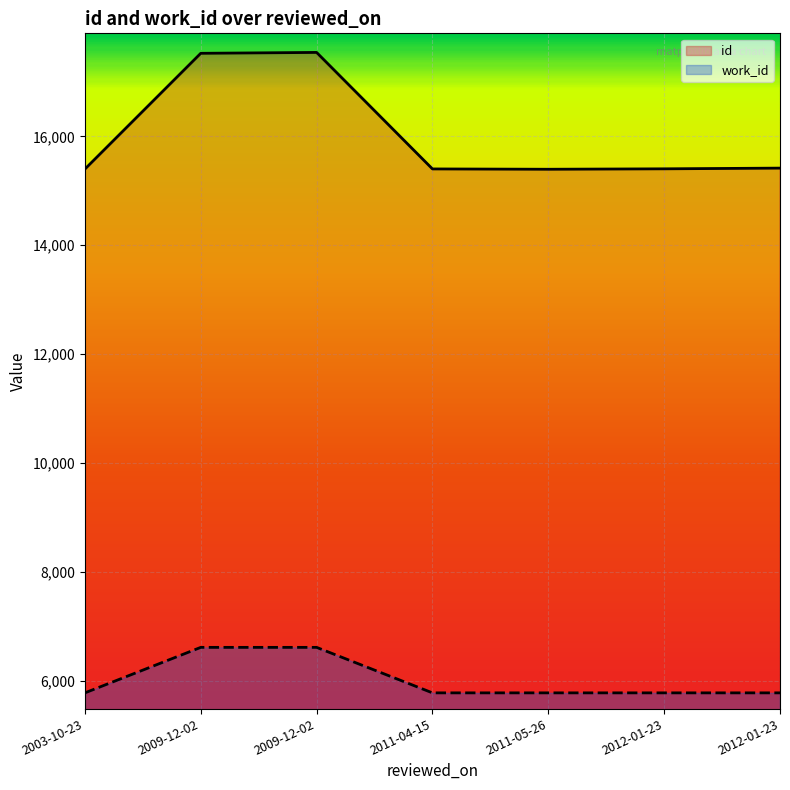

Does the chart display data point markers on the line(s)?

No